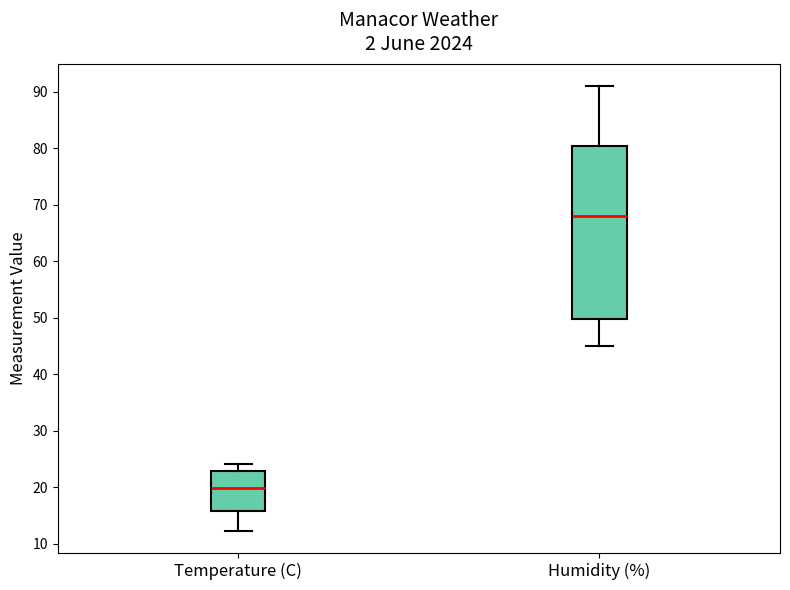

Where does the lower whisker of the box for Temperature (C) end on the y-axis? The values are not printed on the chart, so give them approximately, as read against the axis.

12